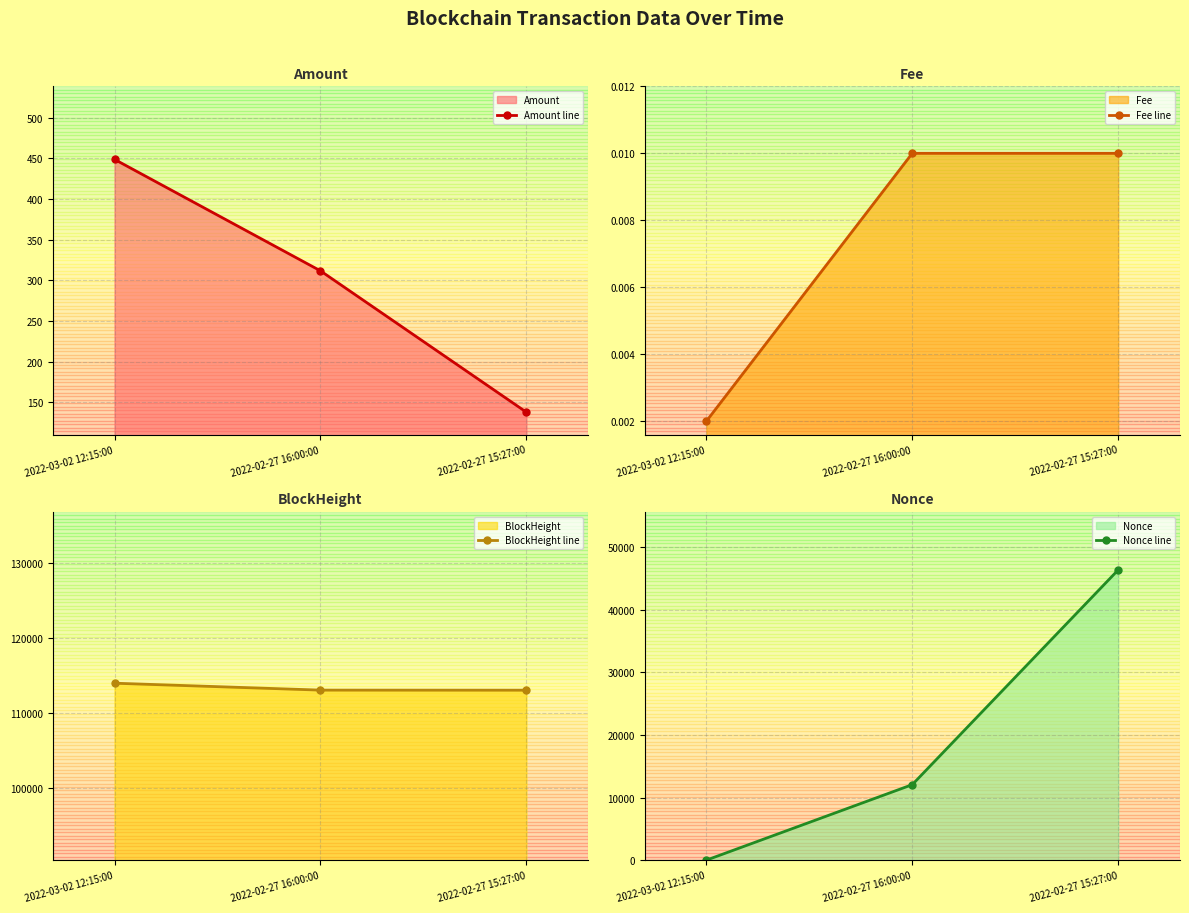

What is the difference between the highest and lowest values at 2022-02-27 15:27:00?

113066.0